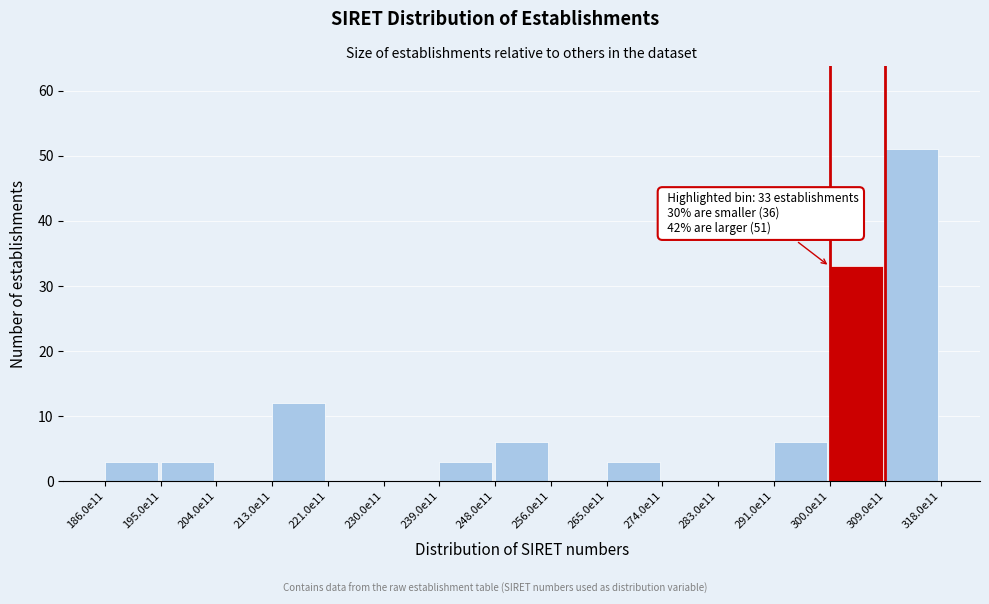

Reading left to right, what are all the values shown in this chart?

186.0e11=3	195.0e11=3	204.0e11=0	213.0e11=12	221.0e11=0	230.0e11=0	239.0e11=3	248.0e11=6	256.0e11=0	265.0e11=3	274.0e11=0	283.0e11=0	291.0e11=6	300.0e11=33	309.0e11=51